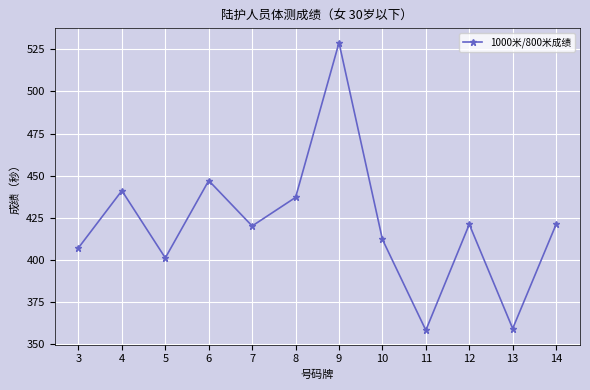

Reading left to right, extract all data points from this chart.

407	441	401	447	420	437	529	412	358	421	359	421